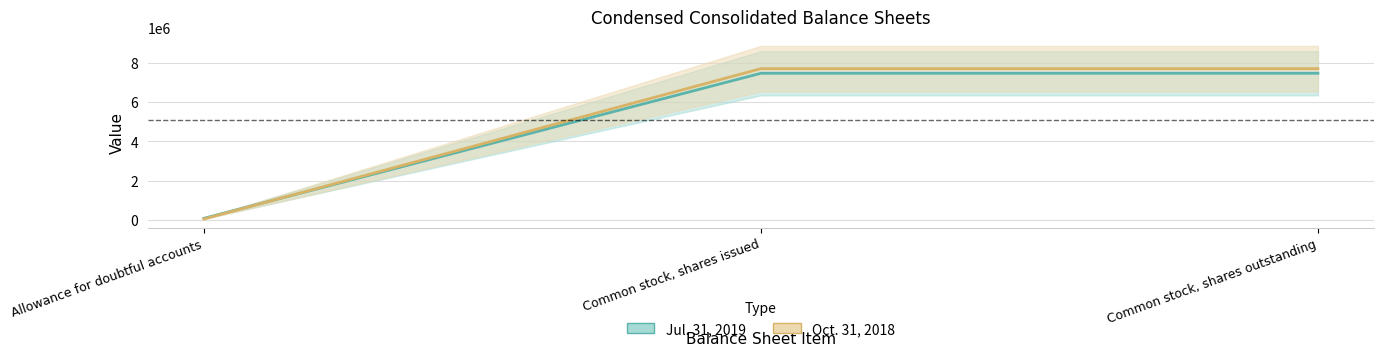

Reading left to right, transcribe all the data shown in this chart.

Jul. 31, 2019: 95664	7459056	7459056
Oct. 31, 2018: 64242	7694387	7694387